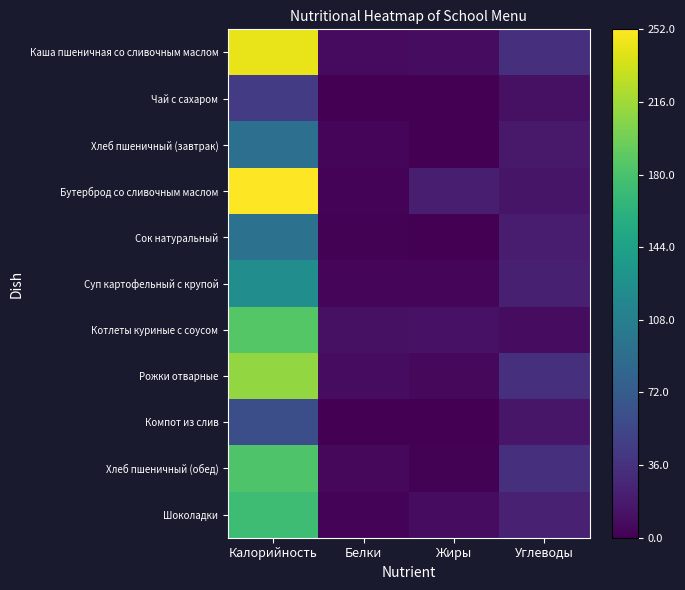

Between Калорийность and Жиры, which series saw the biggest shift?

Каша пшеничная со сливочным маслом